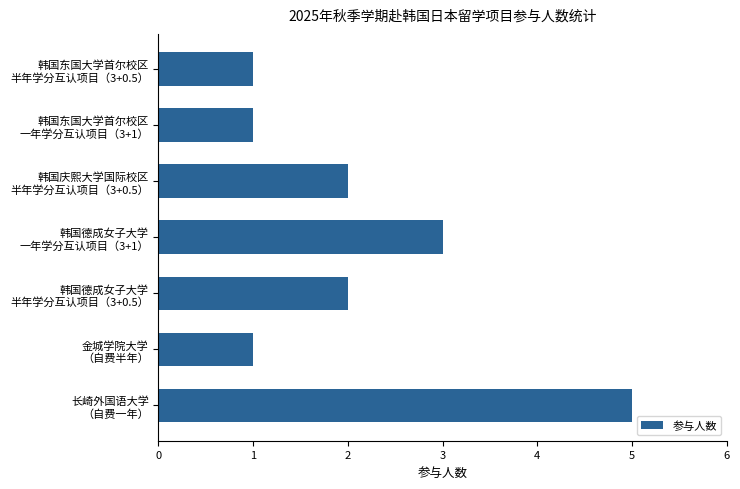

Reading top to bottom, list all the values displayed in this chart.

1	1	2	3	2	1	5